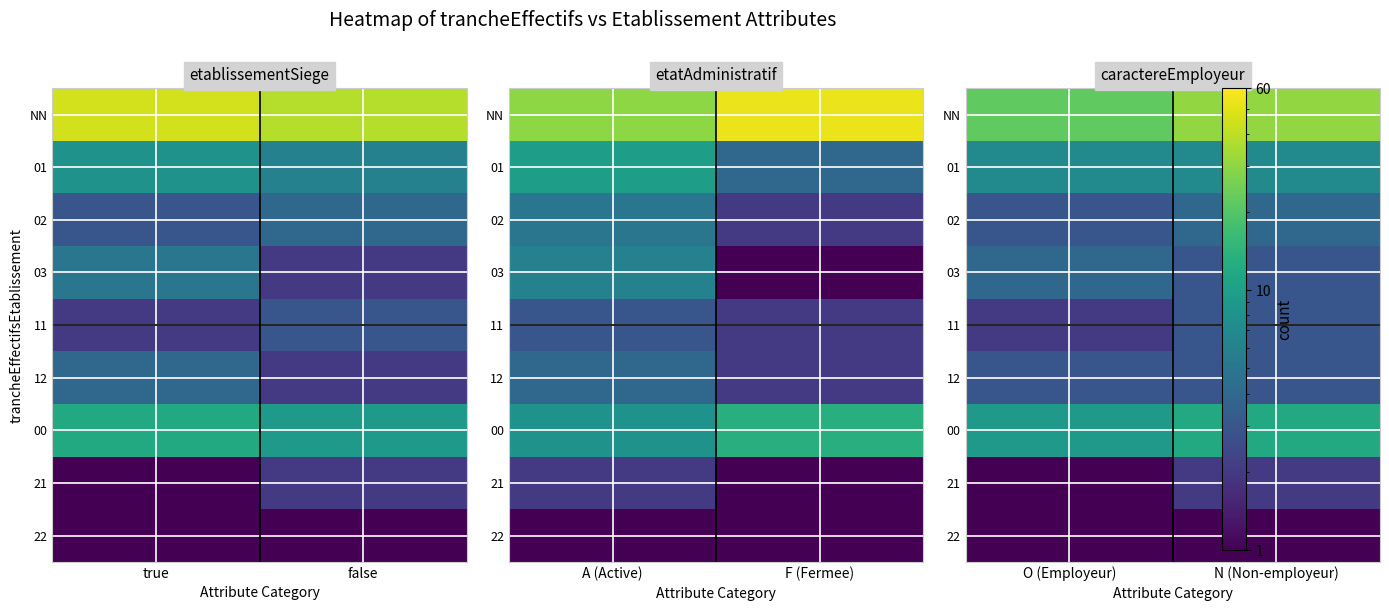

What value does the 12 series have at N (Non-employeur)?

3.0